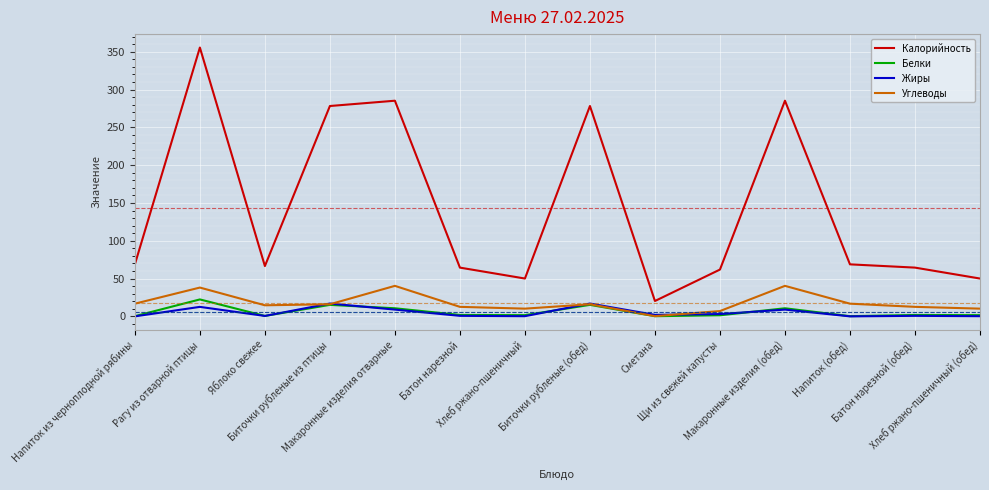

What is the difference between the second highest and second lowest values in the Жиры series?

17.0